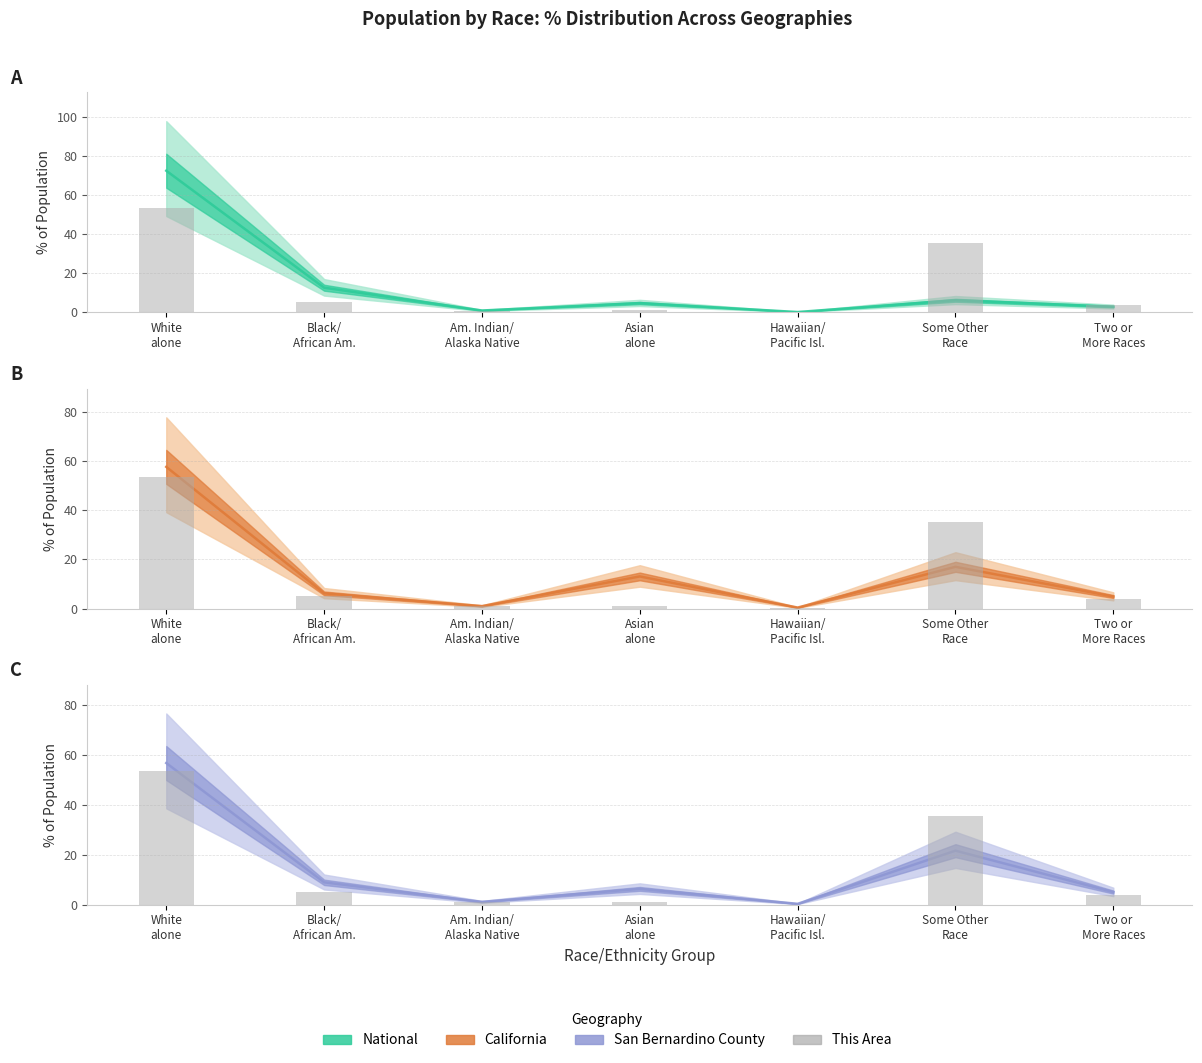

Is it true that the value at Asian
alone is 1.0?

True